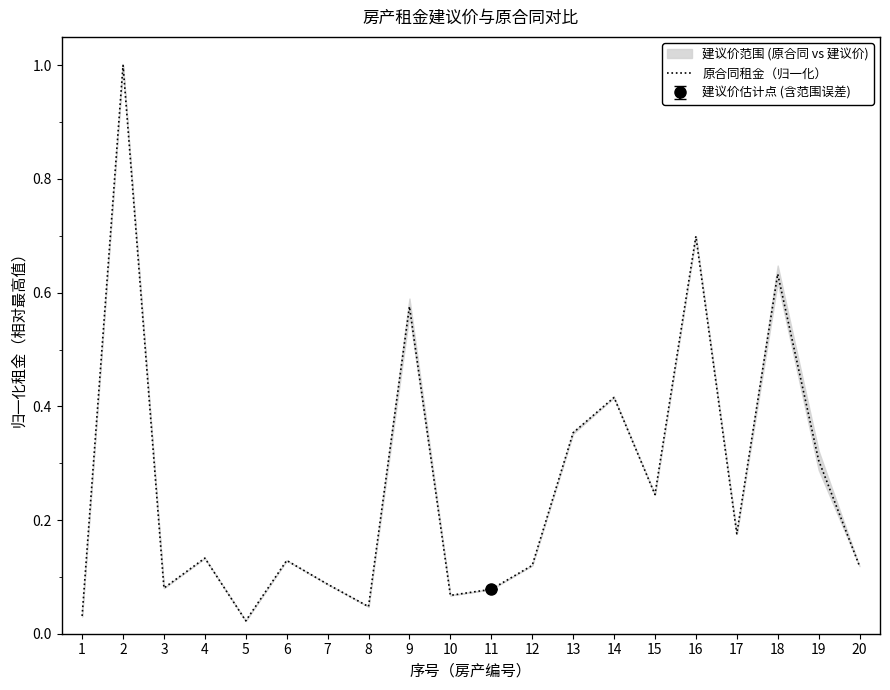

Reading right to left, extract all data points from this chart.

20=0.1	19=0.3	18=0.6	17=0.2	16=0.7	15=0.2	14=0.4	13=0.4	12=0.1	11=0.1	10=0.1	9=0.6	8=0.0	7=0.1	6=0.1	5=0.0	4=0.1	3=0.1	2=1.0	1=0.0